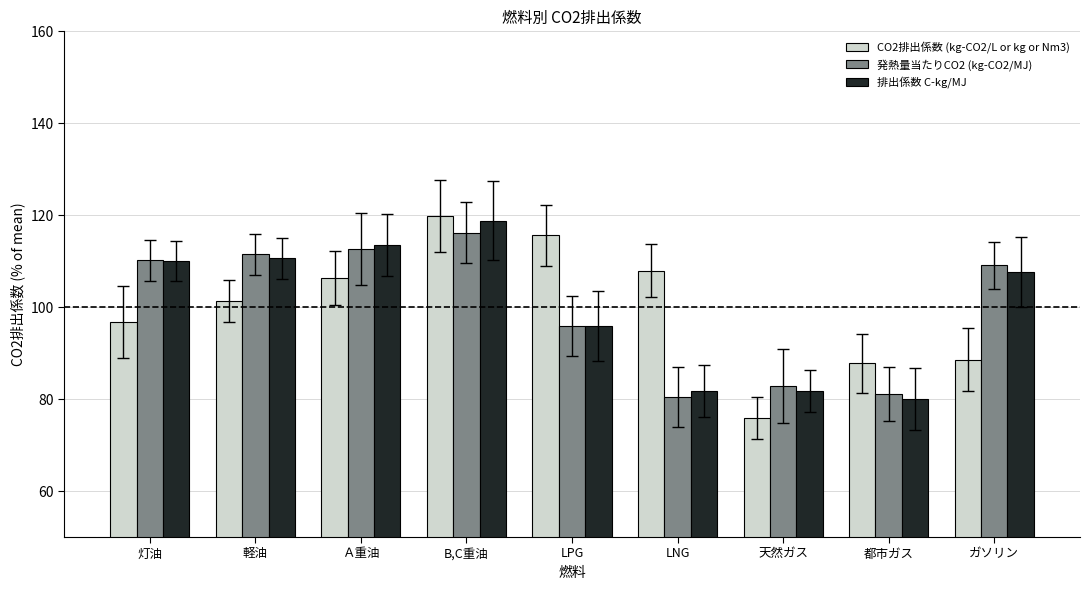

At how many categories does at least one series exceed 91?

7